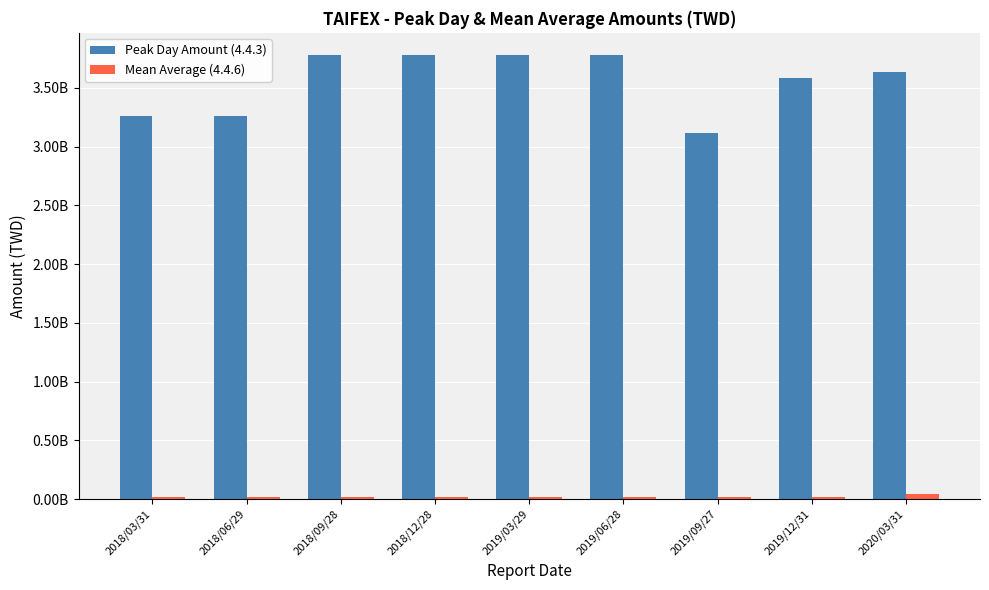

What are all the series names shown in the legend?

Peak Day Amount (4.4.3), Mean Average (4.4.6)